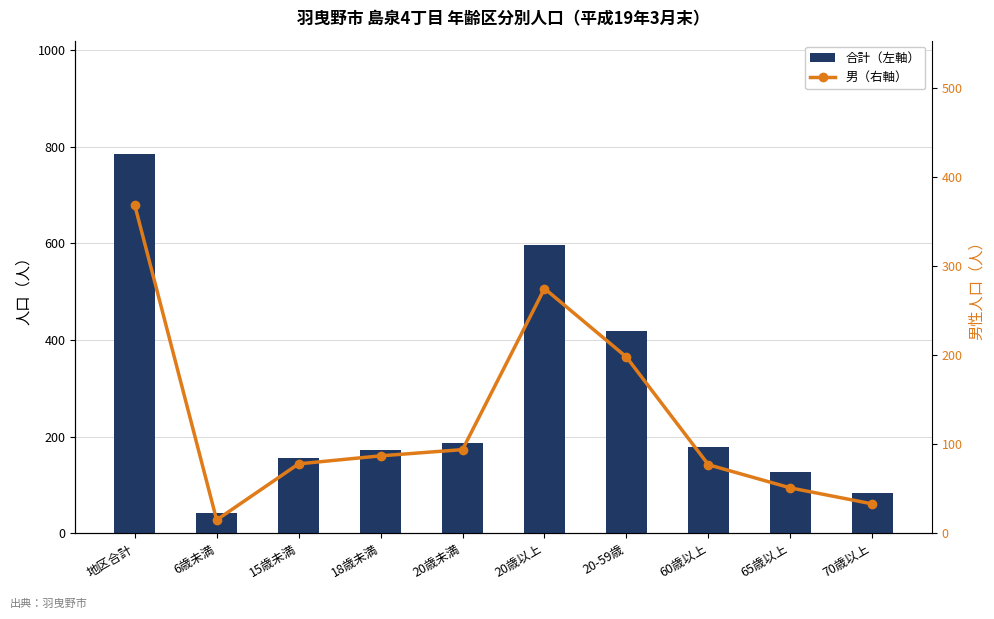

What is the sum of all 合計（左軸） values?

2744